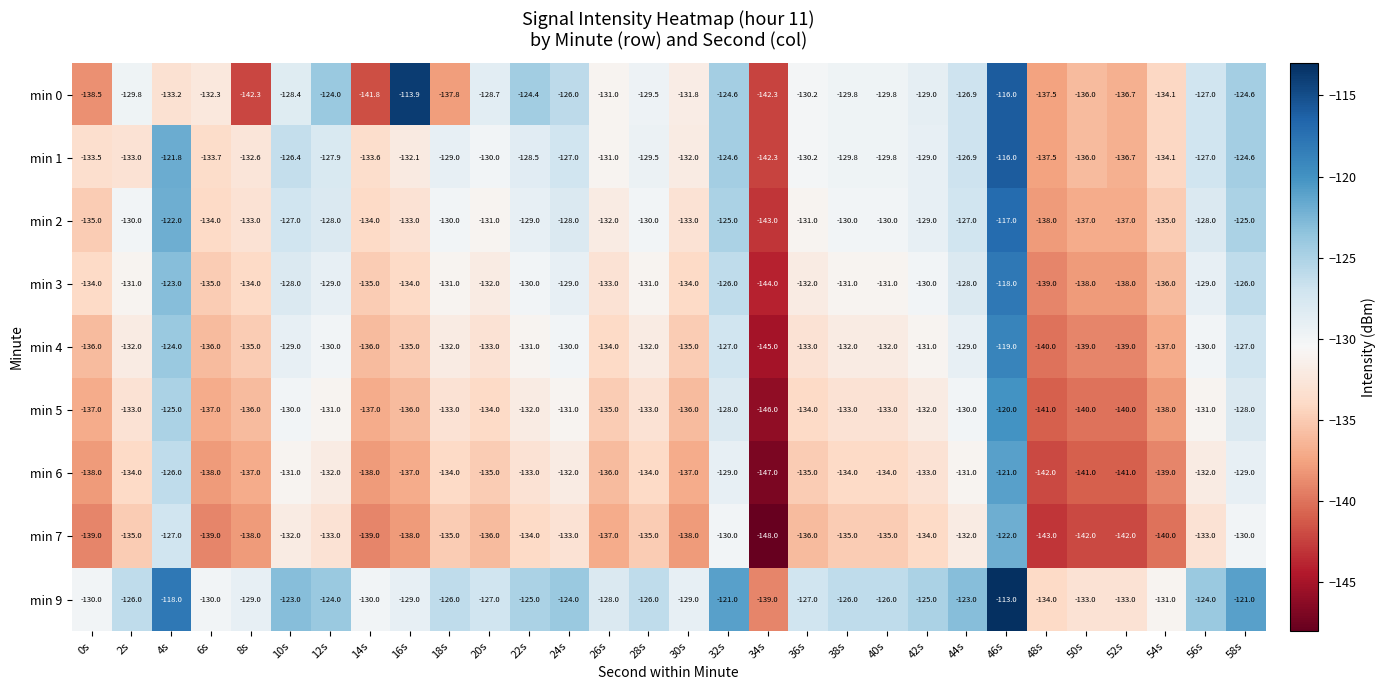

What is the maximum value shown in the chart?

-113.0